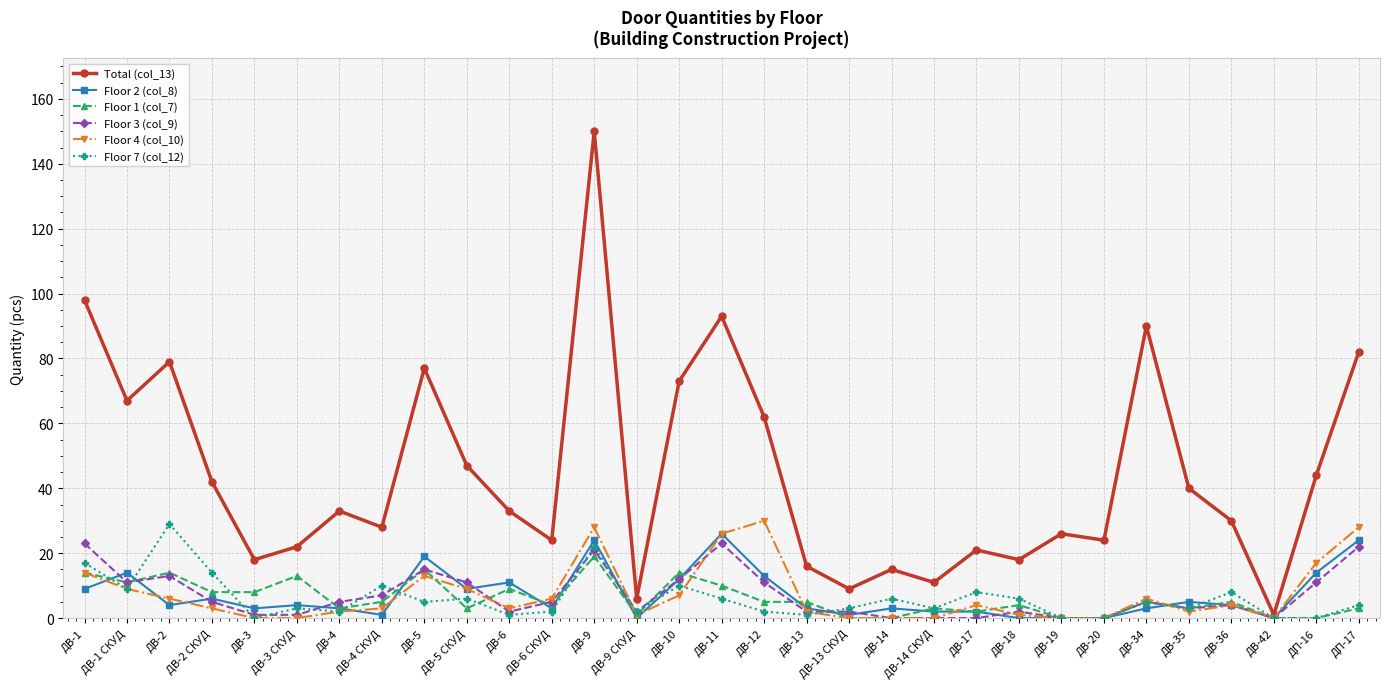

What are all the series names shown in the legend?

Total (col_13), Floor 2 (col_8), Floor 1 (col_7), Floor 3 (col_9), Floor 4 (col_10), Floor 7 (col_12)